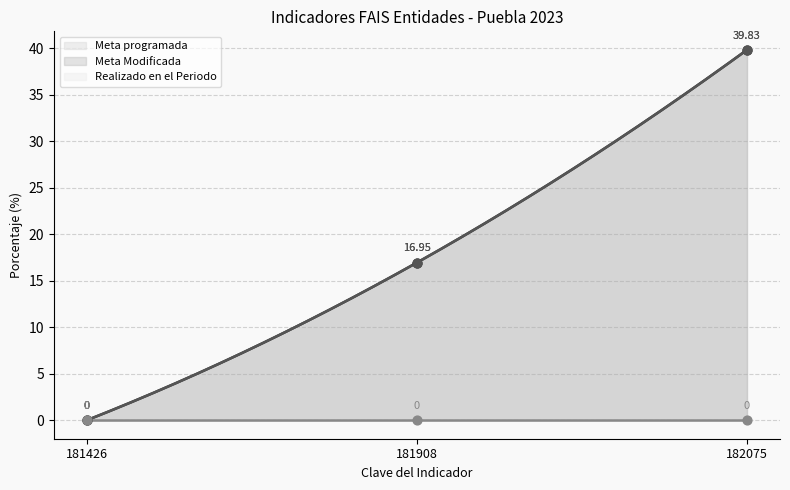

Which series reaches the maximum Y coordinate?

Meta programada